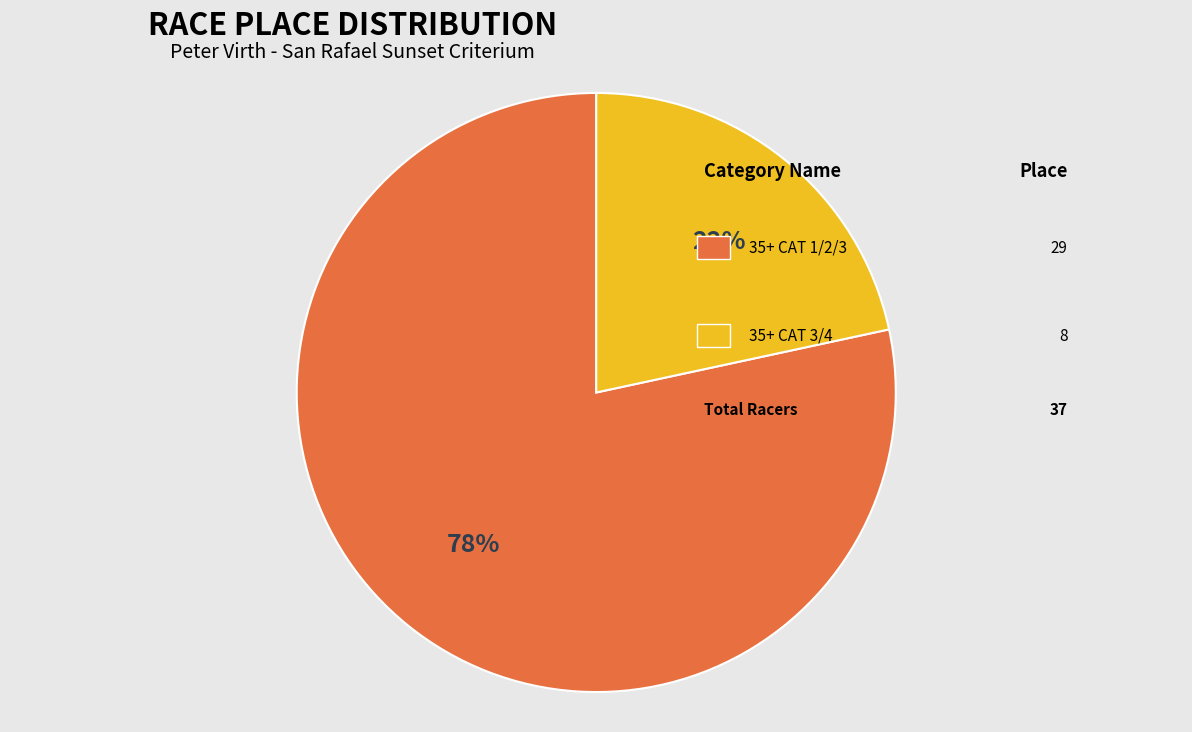

Is there any slice that represents more than half of the pie?

Yes